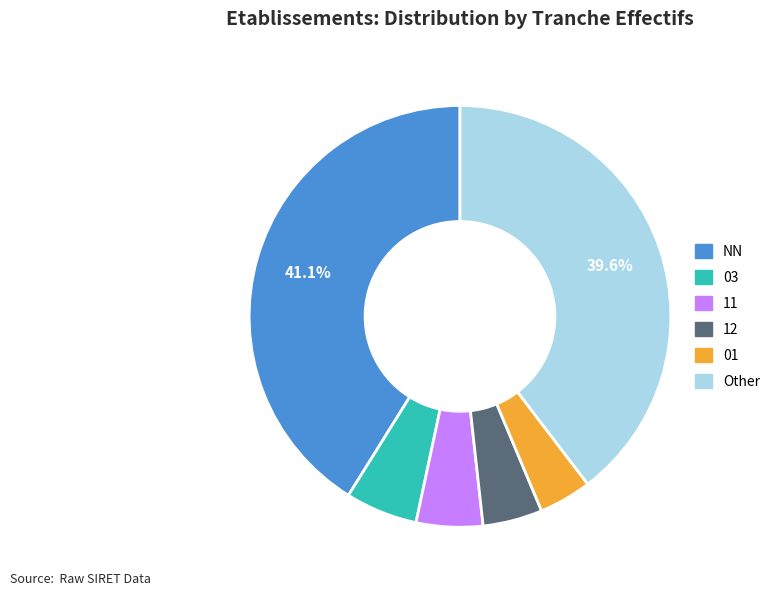

What is the ratio of the value at 03 to the value at 01?

1.4